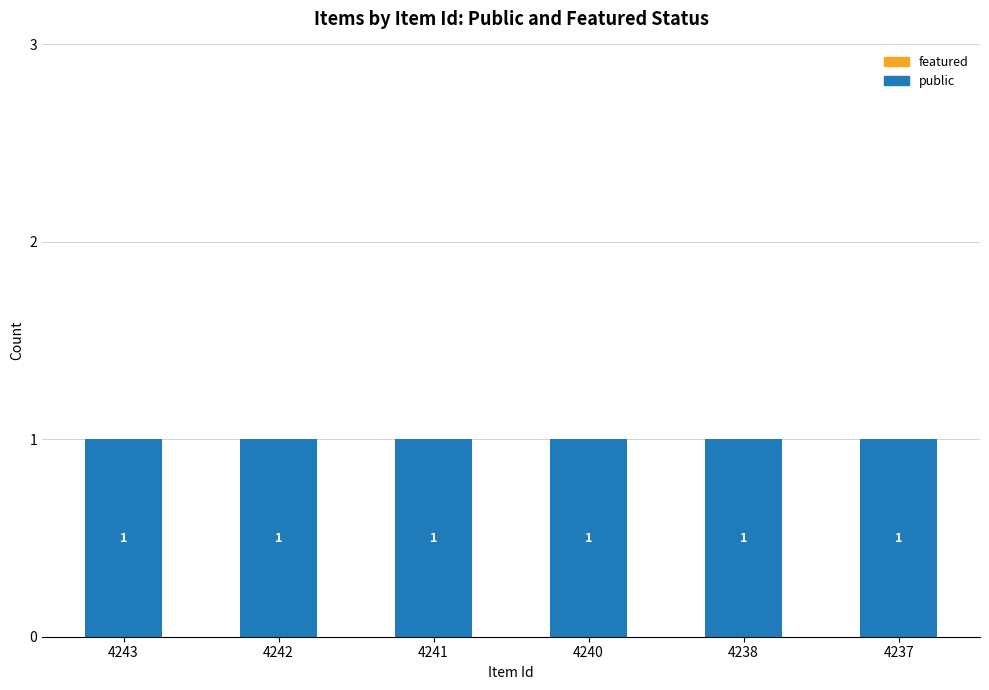

Reading left to right, what are all the values shown in this chart?

public: 1	1	1	1	1	1
featured: 0	0	0	0	0	0